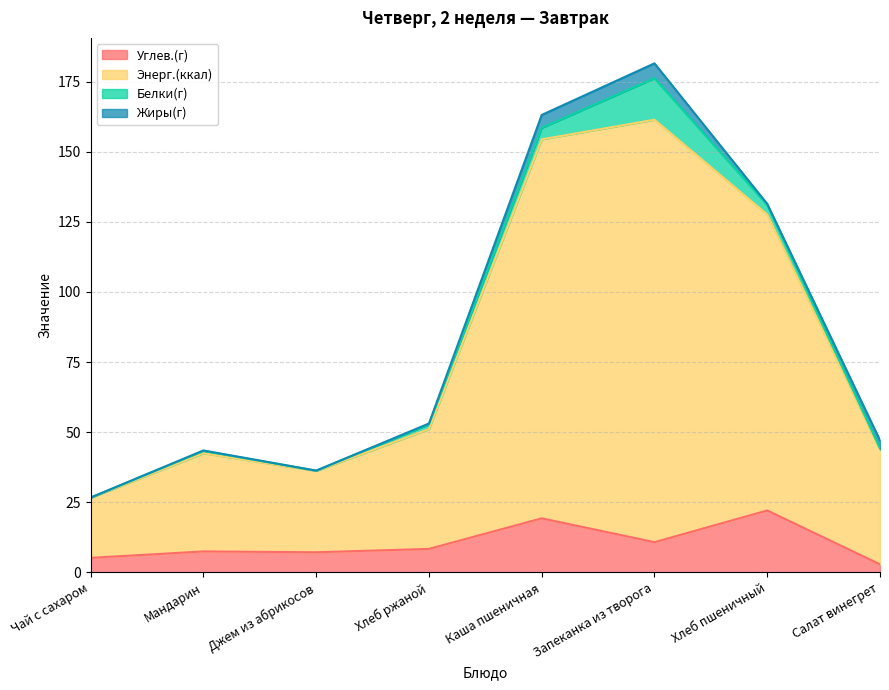

Which category has the lowest value in the Углев.(г) series?

Салат винегрет